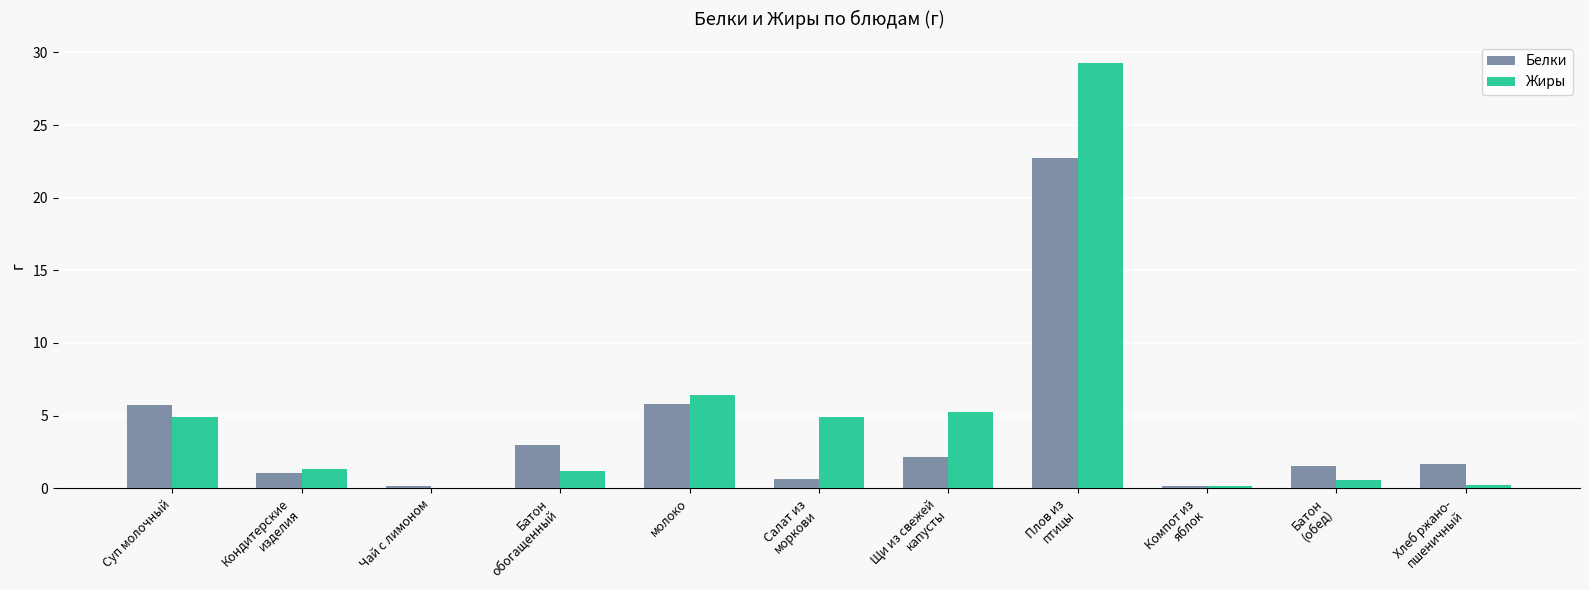

What is the total value across all series at молоко?

12.2